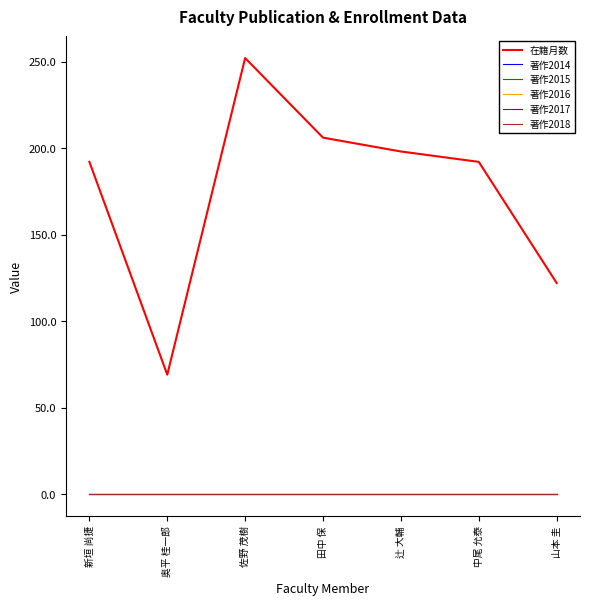

What is the sum of all 在籍月数 values?

1231